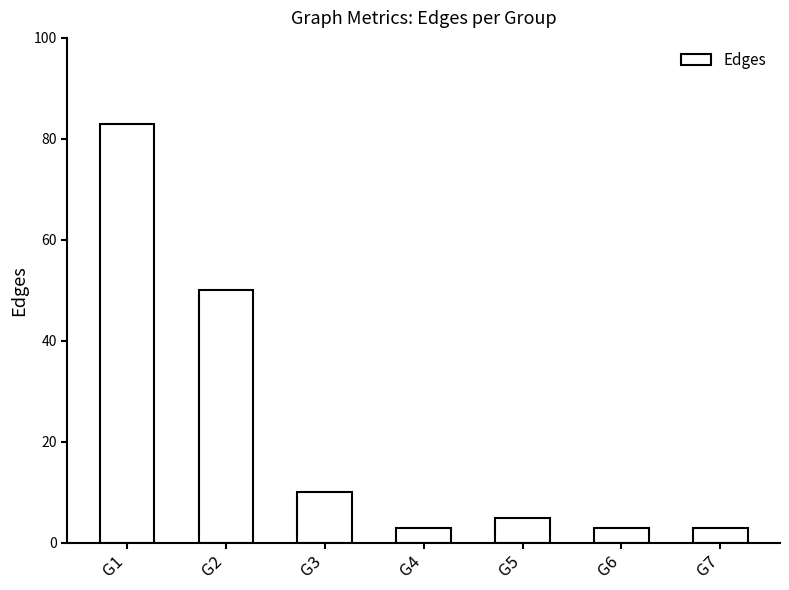

What is the average value?

22